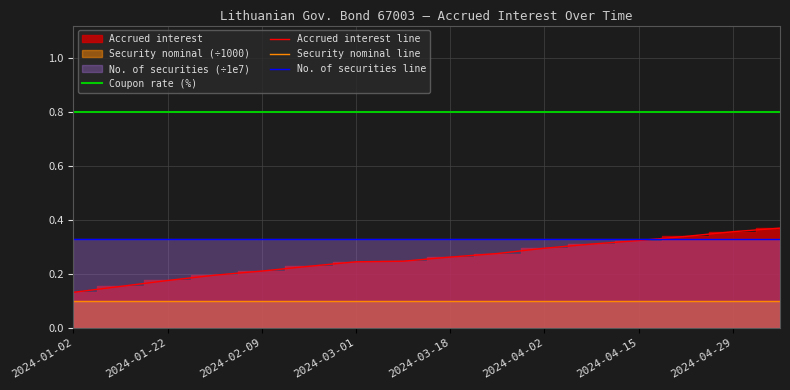

Which label corresponds to the largest value in the chart?

2024-01-02